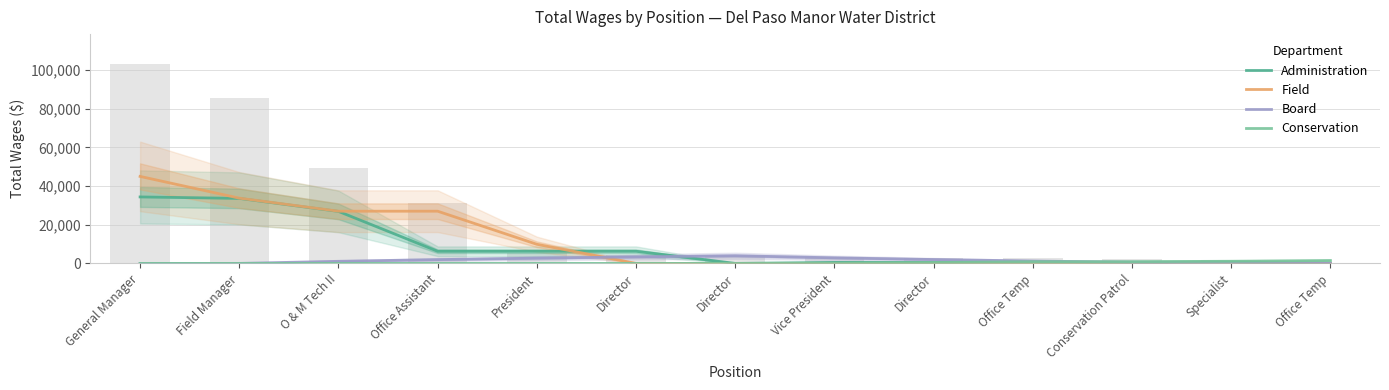

What is the label of the 2nd bar from the left?

Field Manager